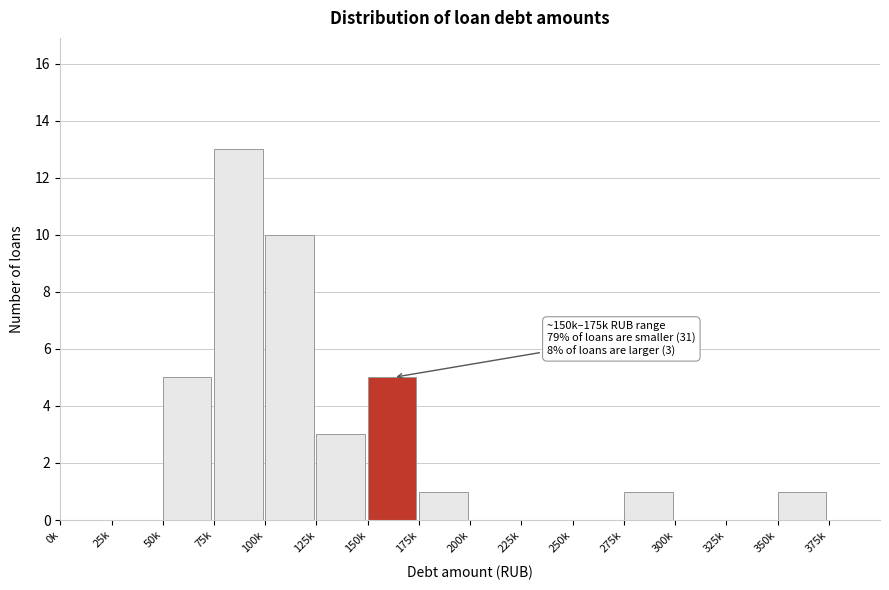

Reading right to left, extract all data points from this chart.

375k=0	350k=1	325k=0	300k=0	275k=1	250k=0	225k=0	200k=0	175k=1	150k=5	125k=3	100k=10	75k=13	50k=5	25k=0	0k=0